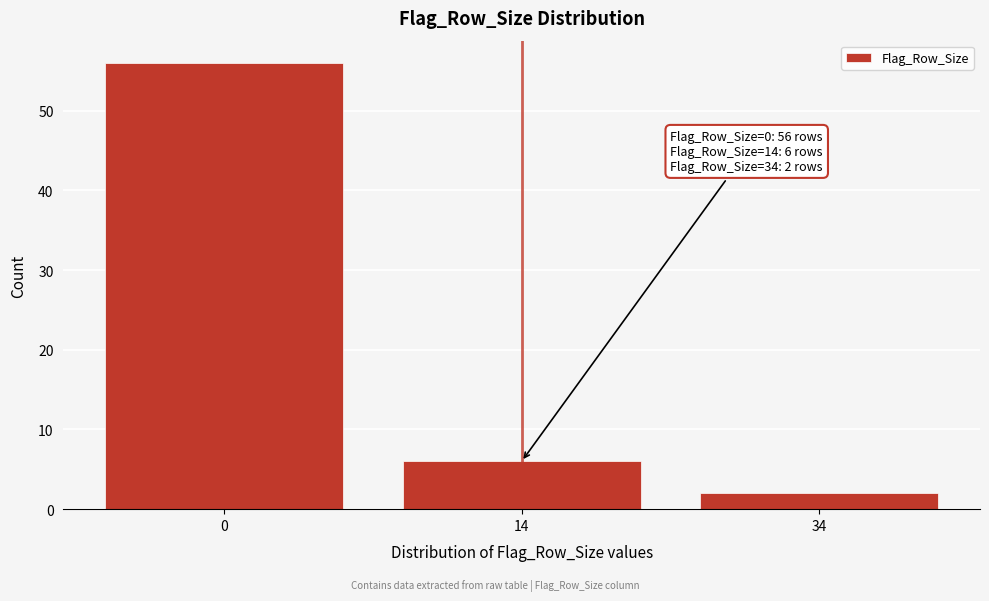

Reading right to left, transcribe all the data shown in this chart.

2	6	56